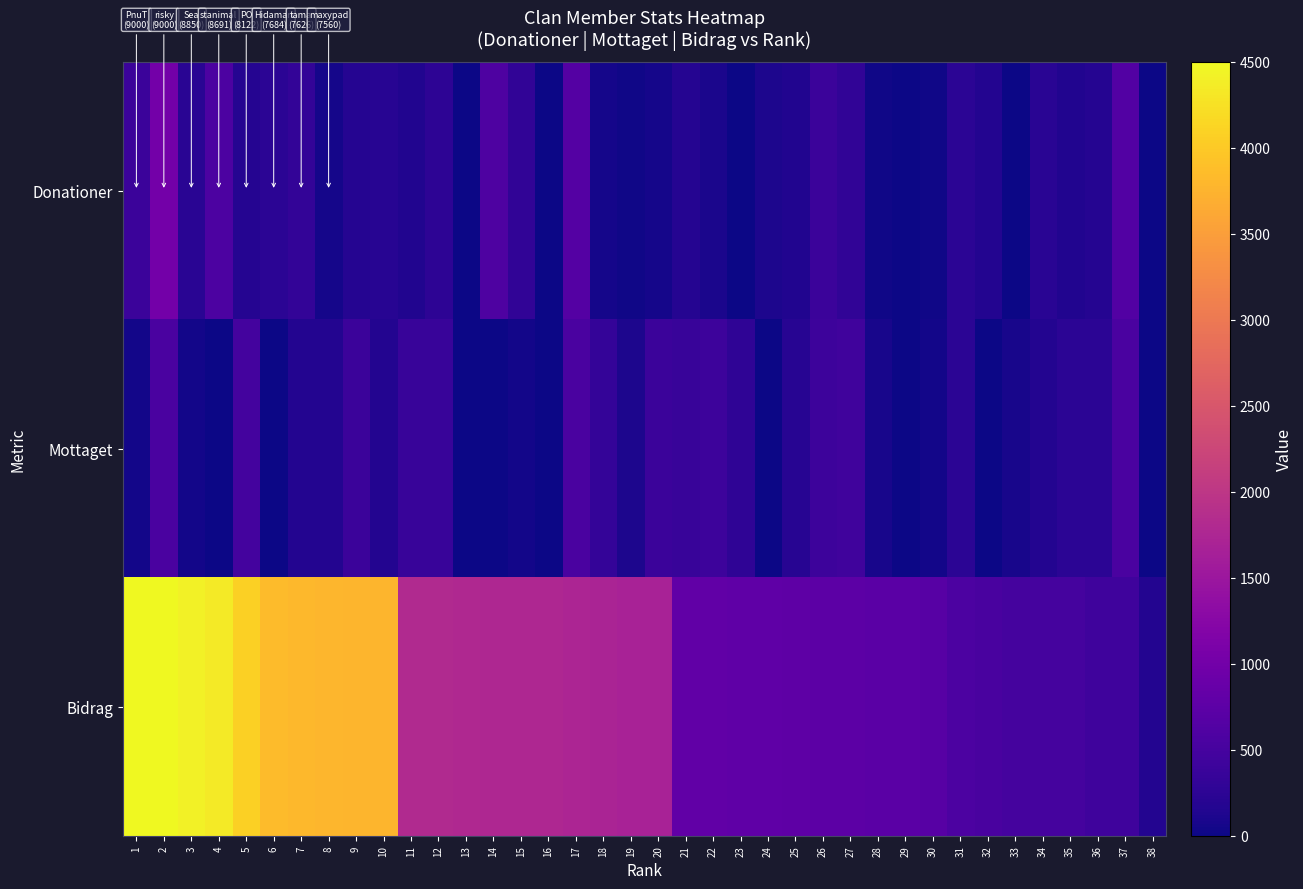

Reading left to right, transcribe all the data shown in this chart.

Donationer: 1=391	2=1002	3=225	4=576	5=192	6=232	7=316	8=58	9=190	10=195	11=154	12=251	13=0	14=587	15=289	16=8	17=667	18=54	19=19	20=67	21=190	22=90	23=0	24=120	25=154	26=396	27=283	28=20	29=0	30=18	31=237	32=165	33=0	34=224	35=157	36=178	37=635	38=0
Mottaget: 1=40	2=550	3=40	4=0	5=480	6=0	7=160	8=160	9=400	10=160	11=360	12=360	13=0	14=0	15=40	16=0	17=560	18=320	19=120	20=400	21=360	22=416	23=280	24=0	25=200	26=408	27=440	28=80	29=0	30=40	31=240	32=0	33=80	34=160	35=240	36=240	37=560	38=0
Bidrag: 1=4500	2=4500	3=4425	4=4345	5=4061	6=3842	7=3813	8=3780	9=3778	10=3762	11=1802	12=1800	13=1788	14=1770	15=1767	16=1765	17=1728	18=1715	19=1686	20=1679	21=802	22=793	23=783	24=783	25=757	26=747	27=740	28=734	29=729	30=701	31=578	32=538	33=508	34=500	35=493	36=438	37=434	38=175